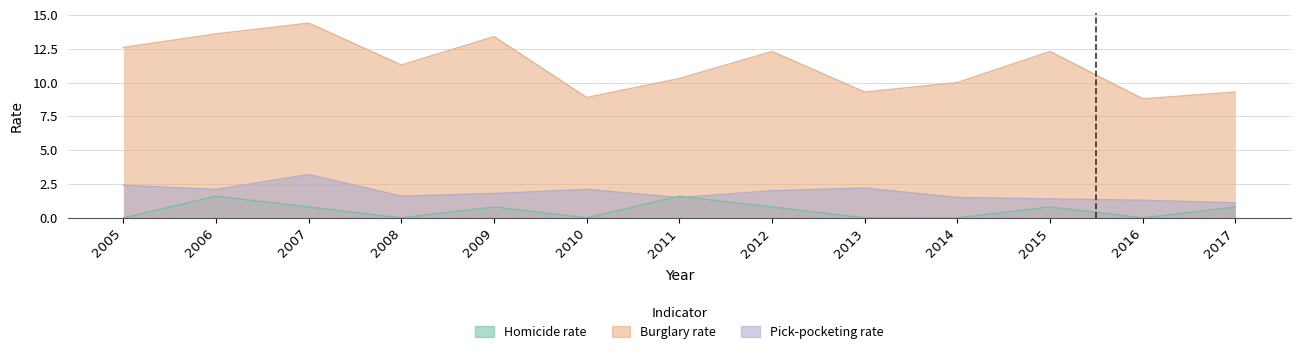

What are all the series names shown in the legend?

Homicide rate, Burglary rate, Pick-pocketing rate